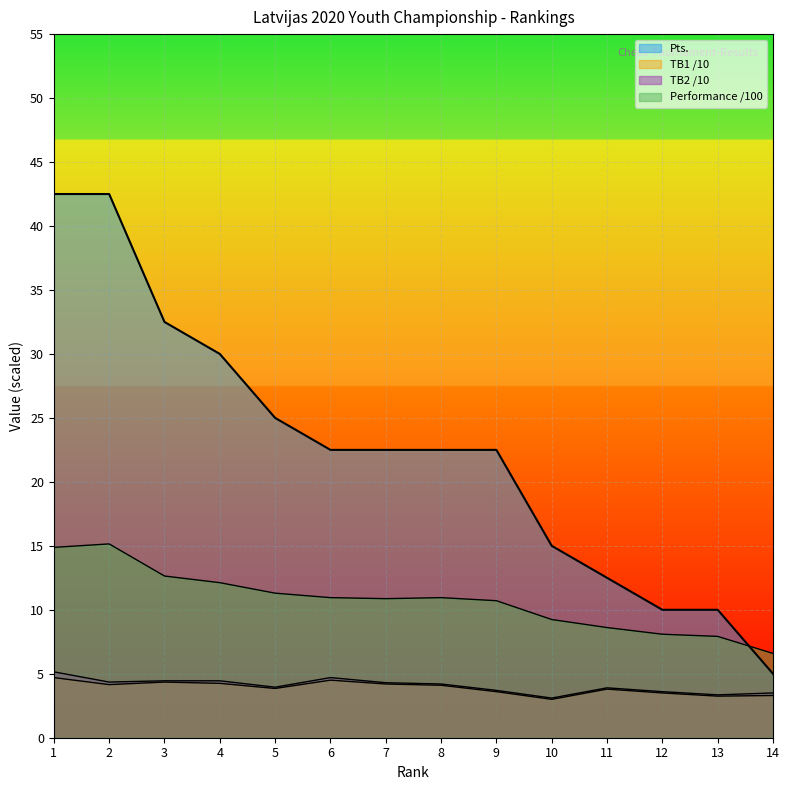

What is the smallest value displayed?

3.0